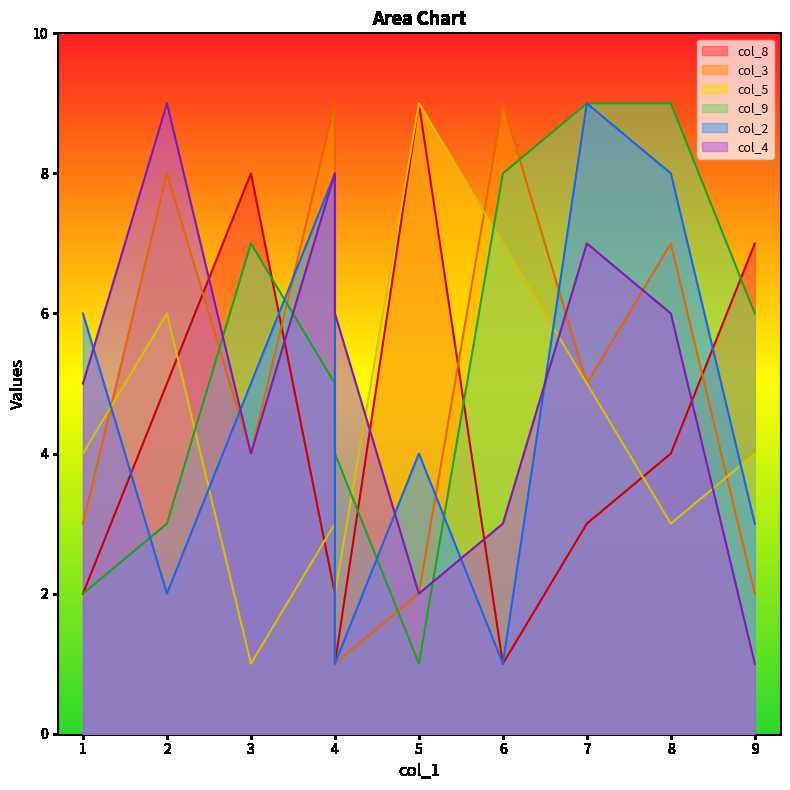

How many values in the col_3 series exceed 5?

4